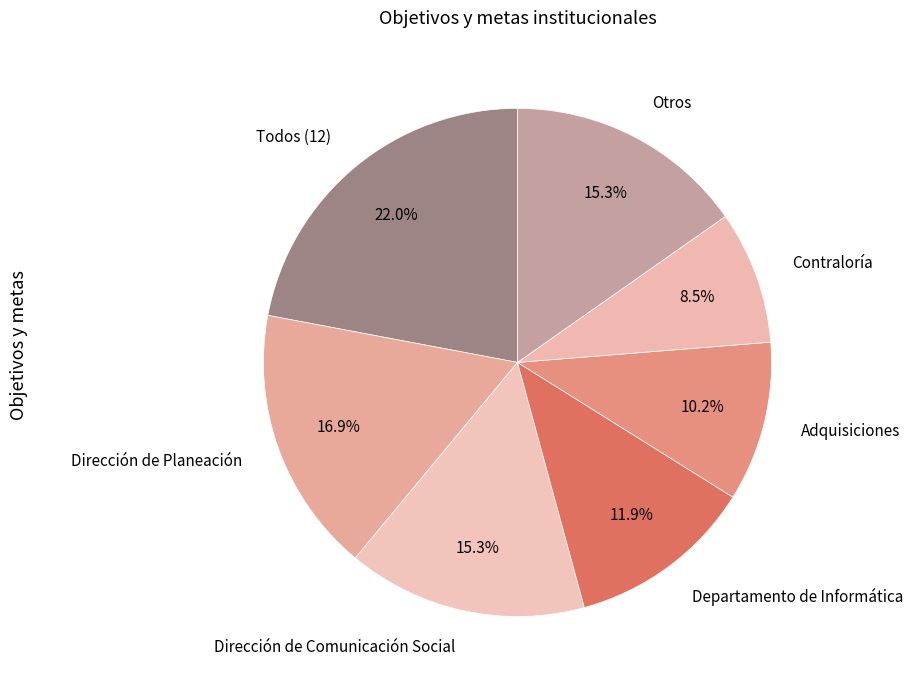

What percentage is the Otros slice, to the nearest percent?

15%